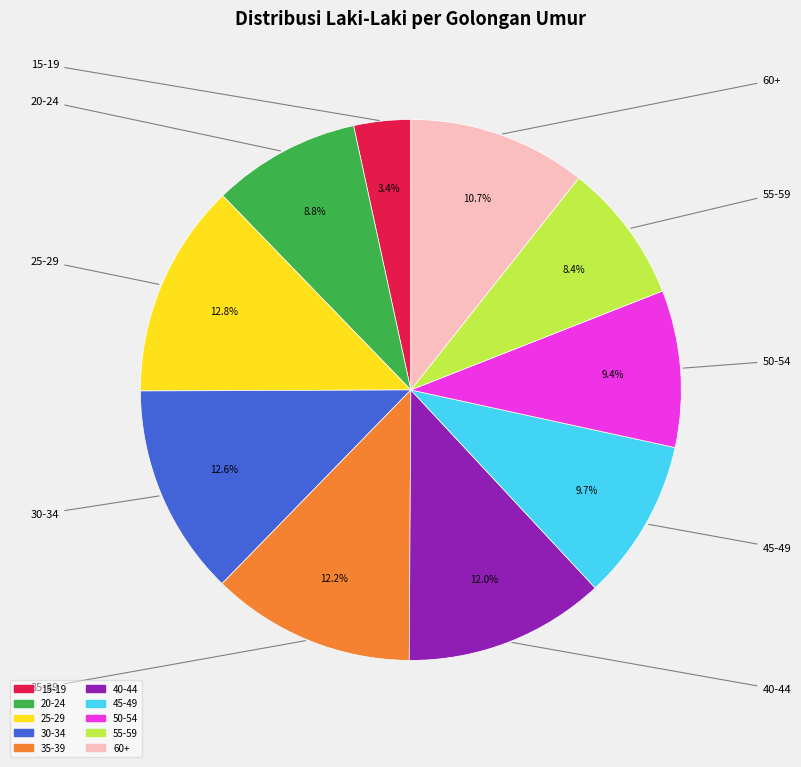

What is the ratio of the value at 45-49 to the value at 35-39?

0.8